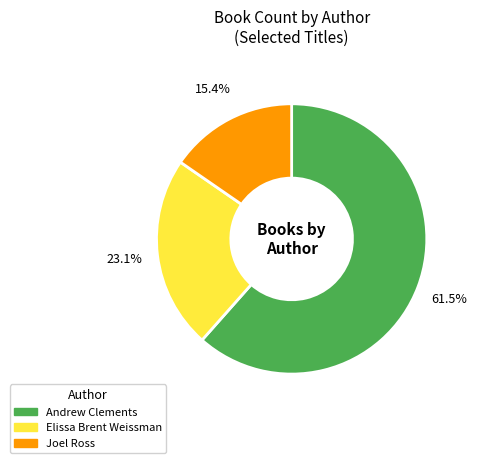

Does any single category account for the majority?

Yes